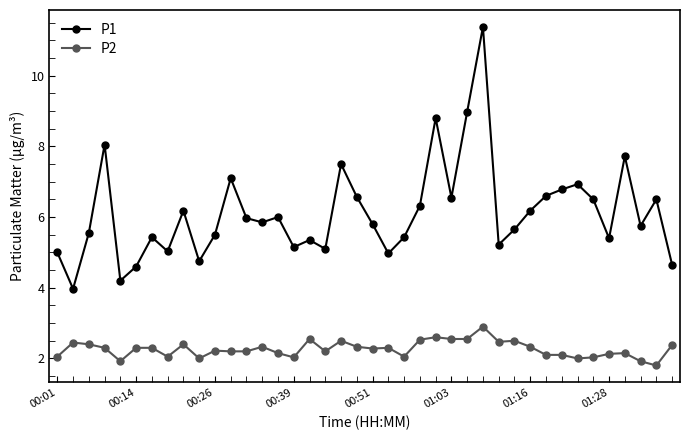

What are all the series names shown in the legend?

P1, P2